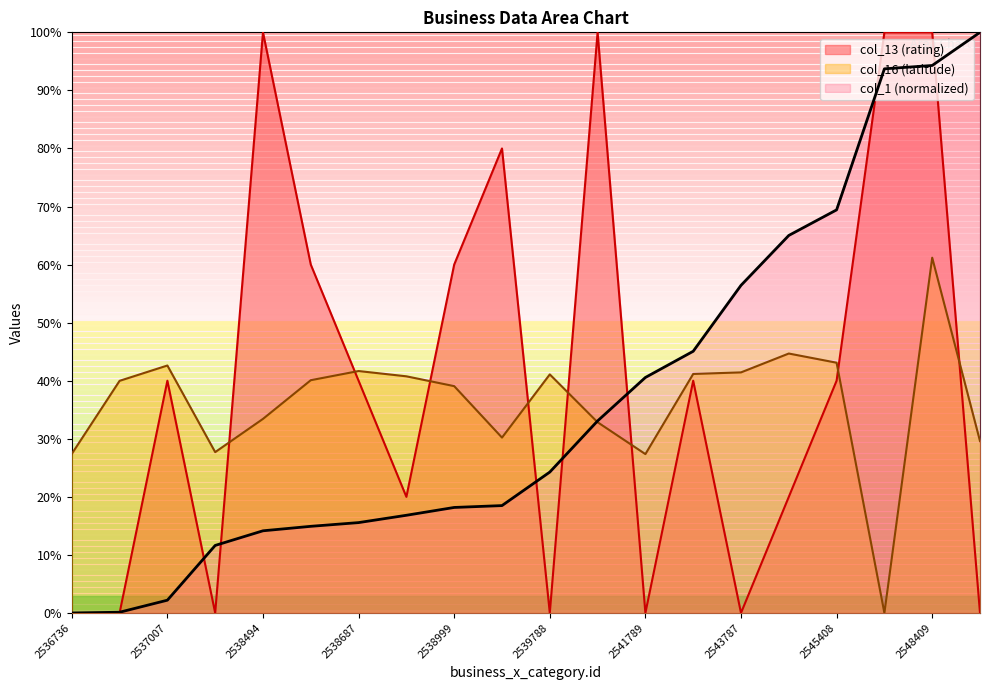

Which series has the largest total across all categories?

col_13